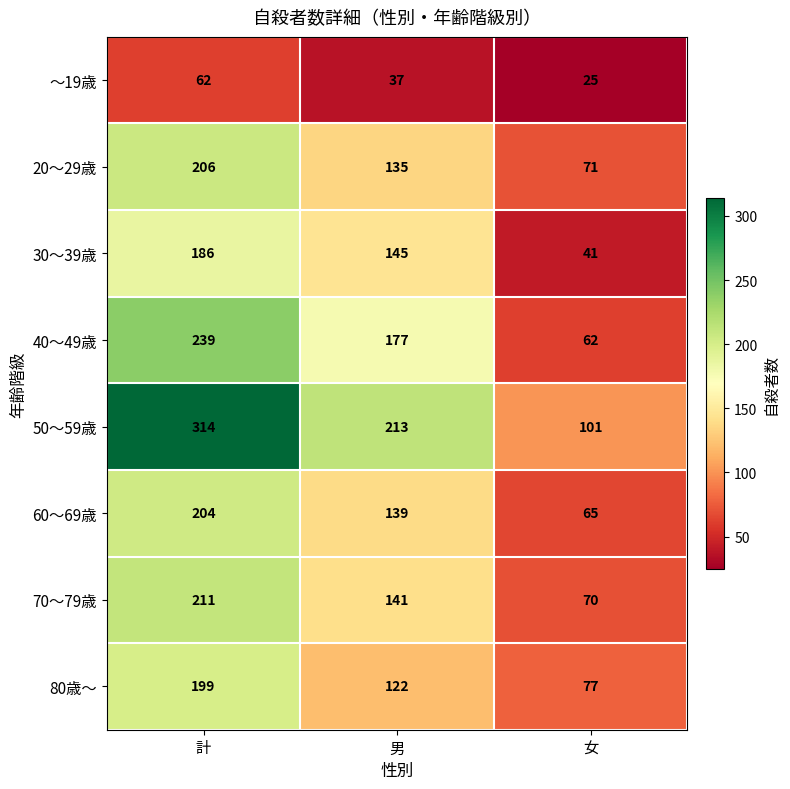

Which series changed the most between 男 and 女?

40～49歳